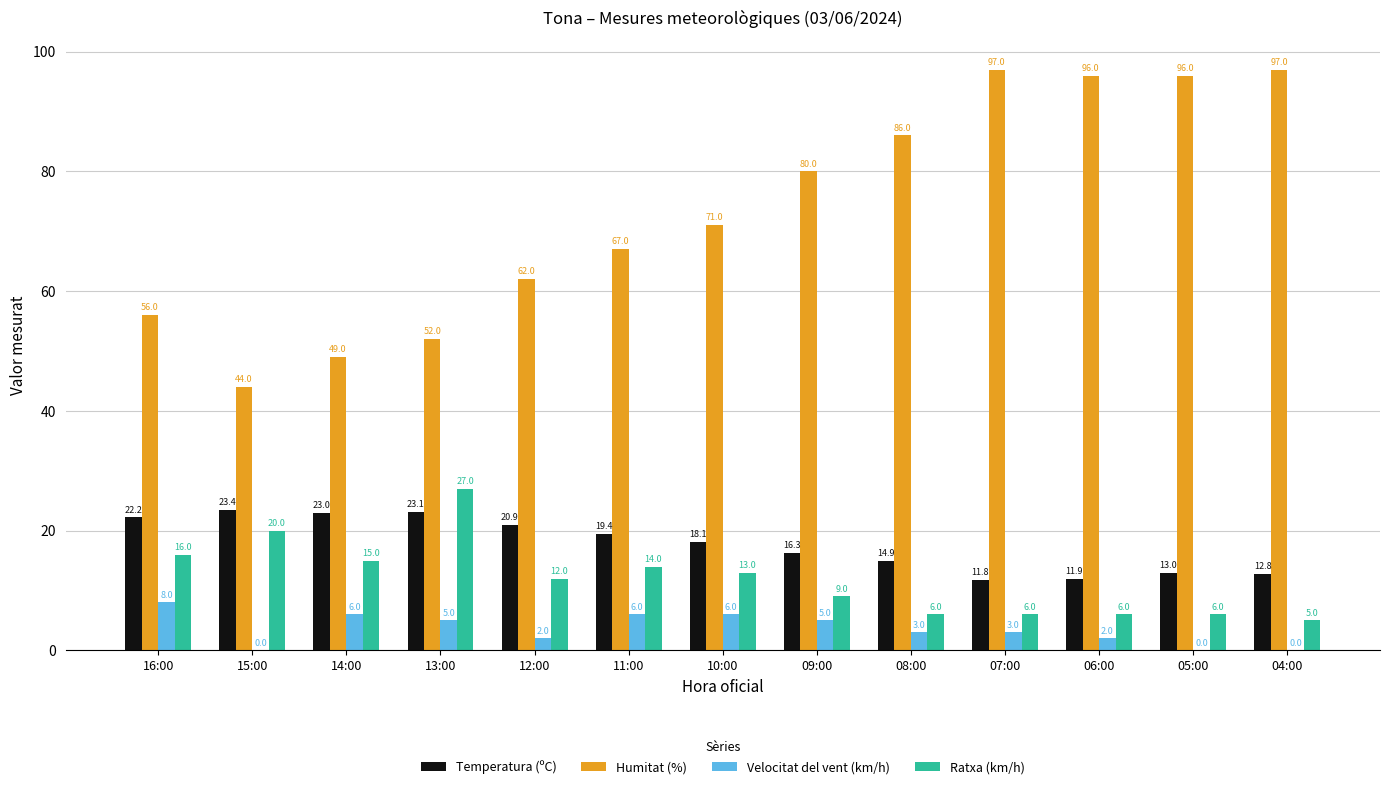

Does the chart contain stacked bars?

No